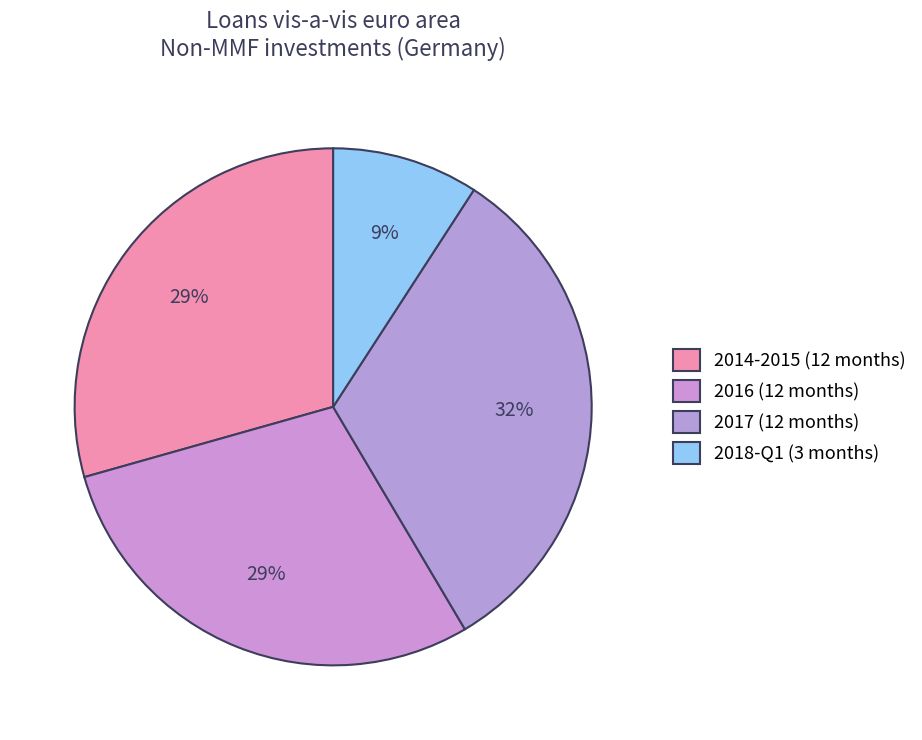

Count the number of slices in the pie.

4